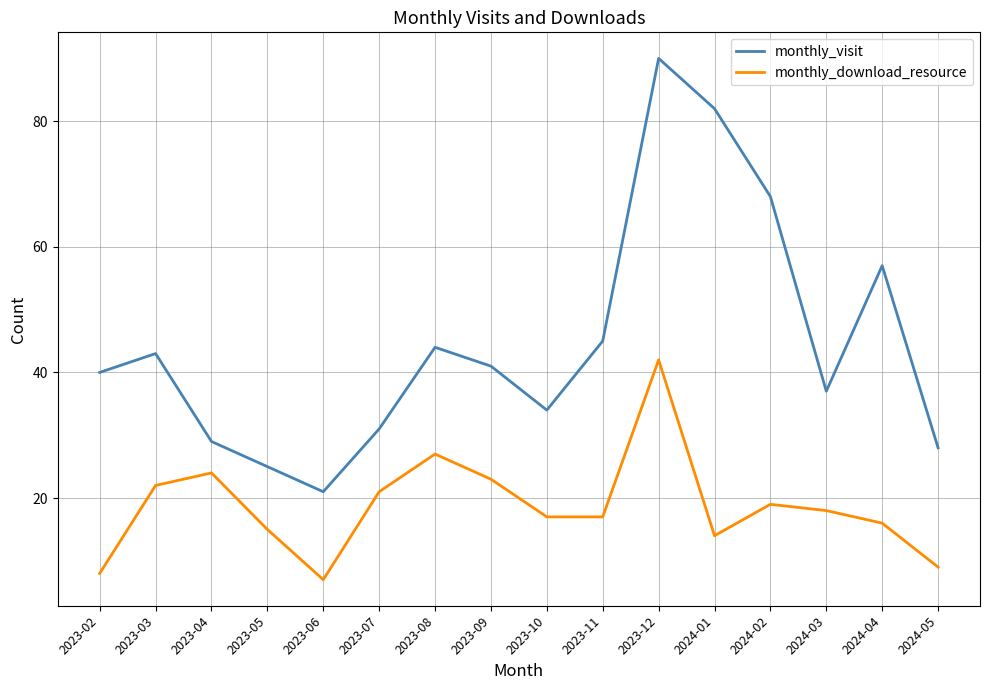

Count the number of data series in this chart.

2